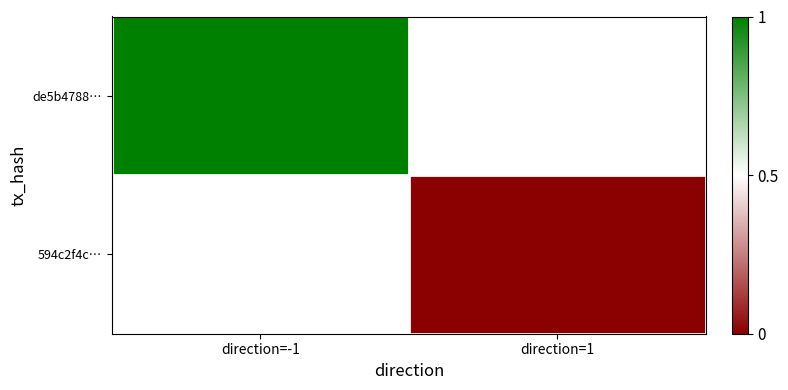

Between direction=1 and direction=-1, which is larger?

direction=-1